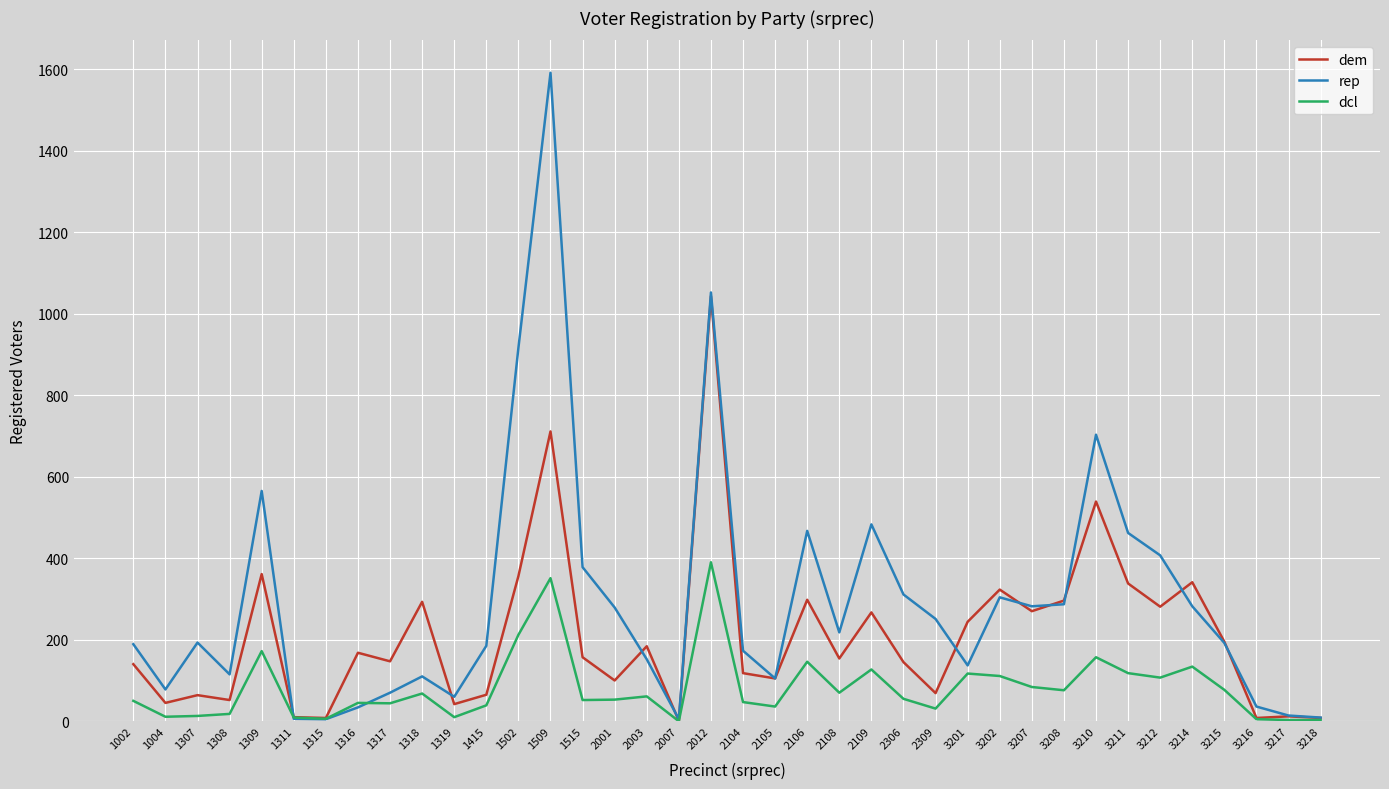

What is the difference between the dcl values at 3210 and 3214?

23